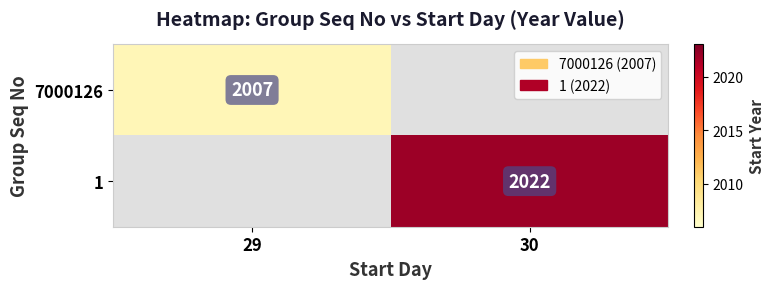

The 1 series shows 3528 at 30. True or false?

False